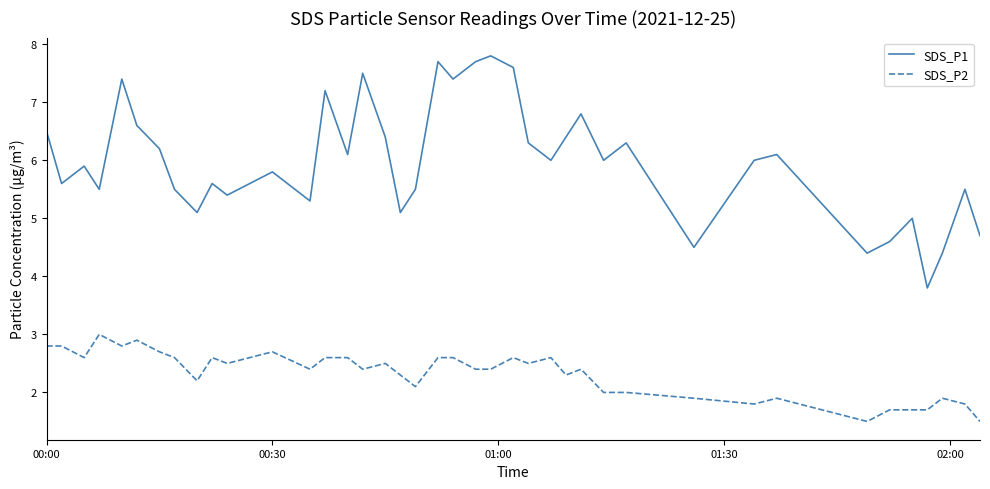

Which series has the largest range (max minus min)?

SDS_P1